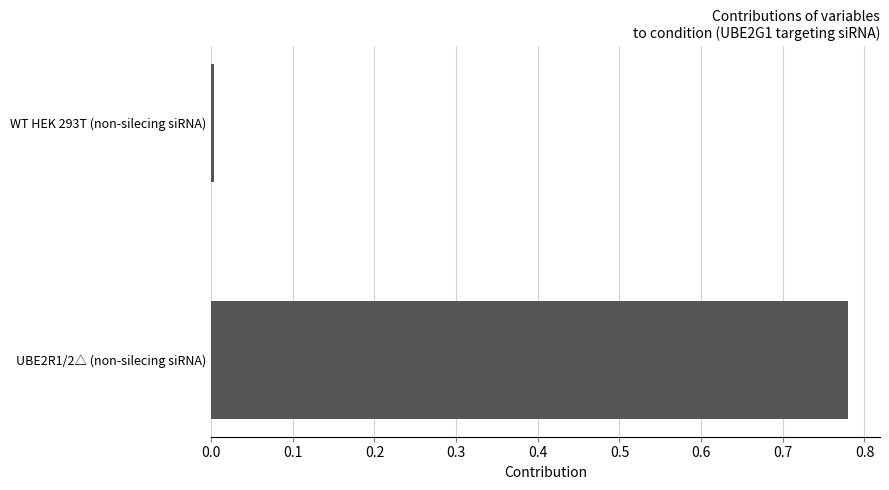

At which category does the chart reach its minimum across all series?

WT HEK 293T (non-silecing siRNA)